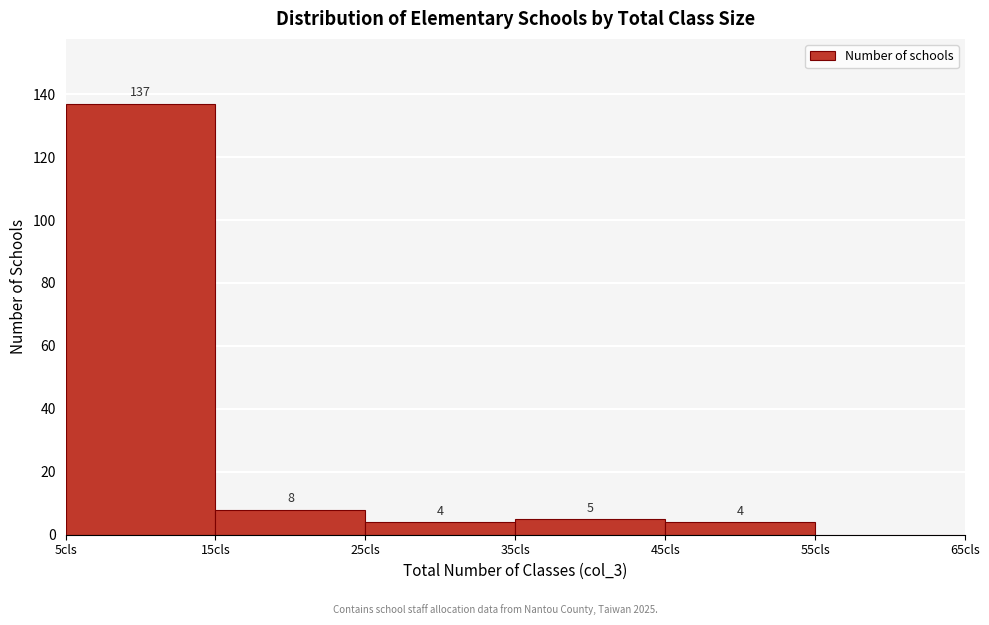

Which range on the x-axis has the tallest bar?

5 to 15